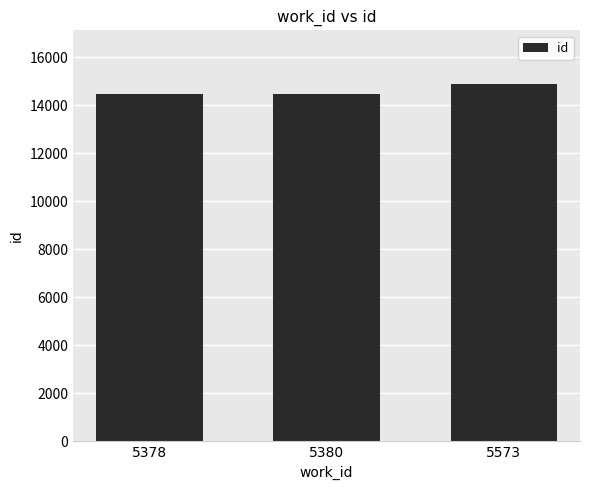

Read the value at 5573, to the nearest 50.

14900